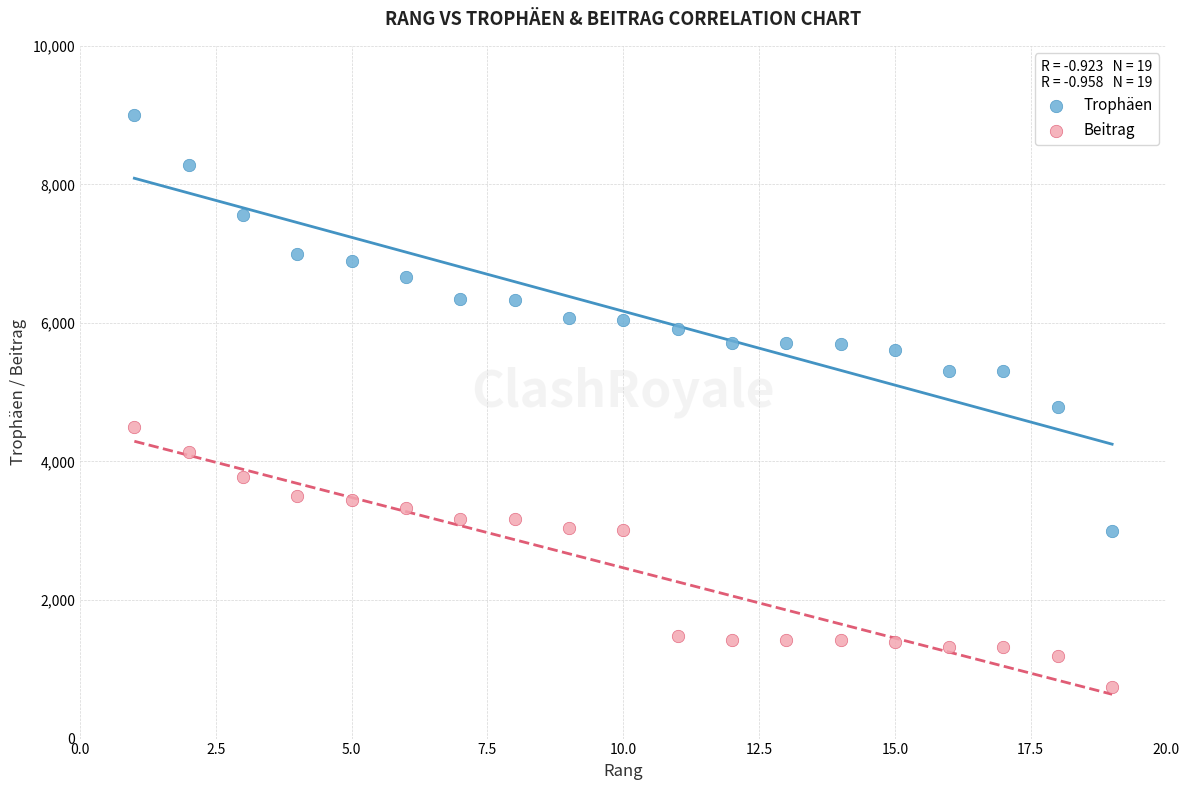

Which series reaches the maximum Y coordinate?

Trophäen